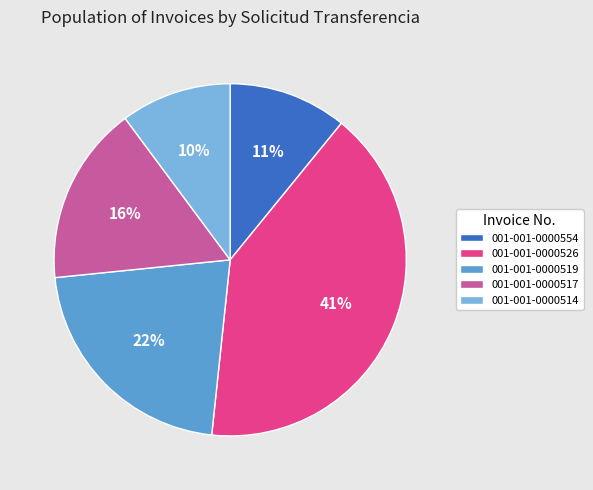

How many segments does this pie chart have?

5